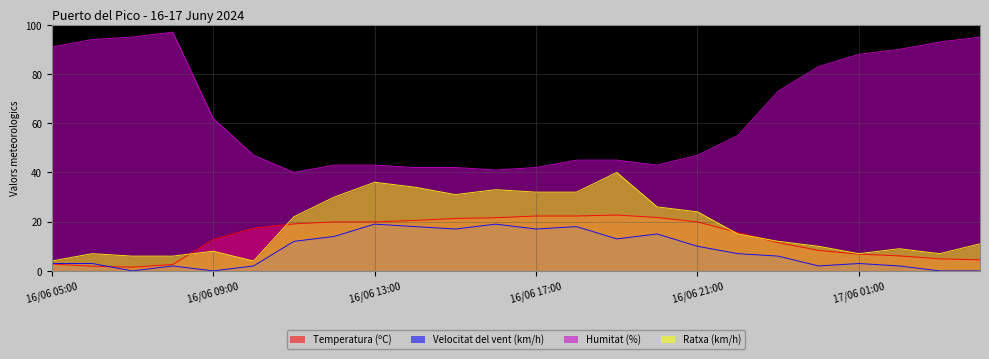

How many times do Temperatura (ºC) and Ratxa (km/h) cross each other?

4